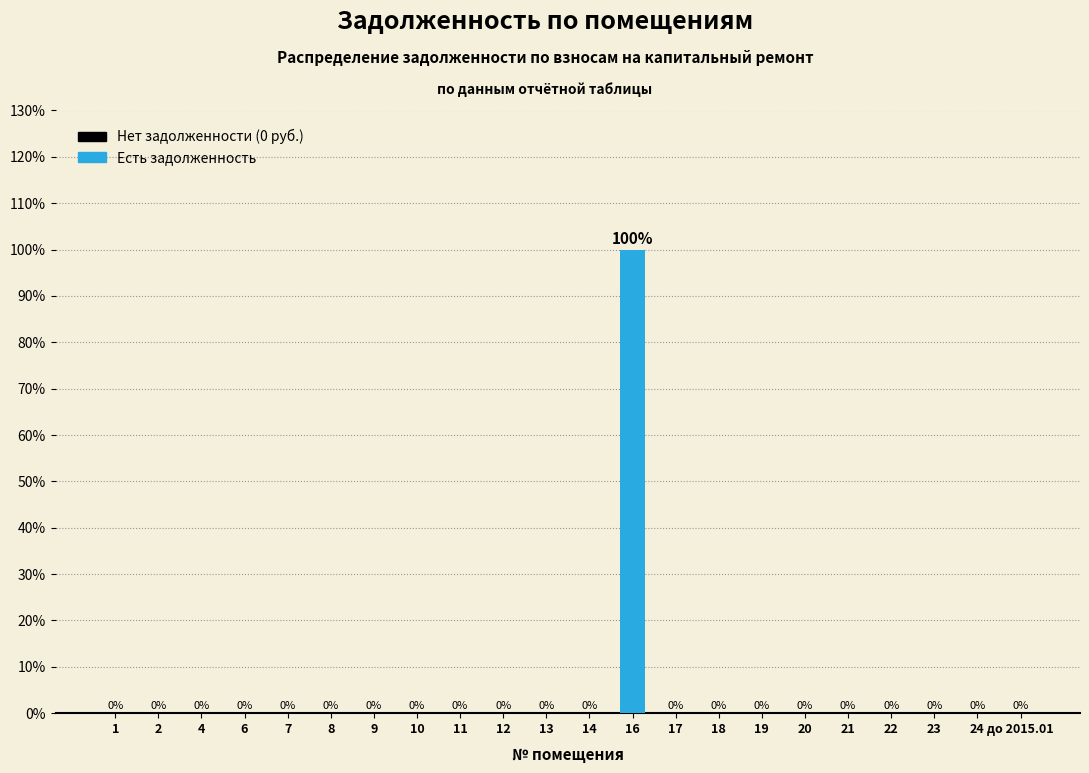

Reading left to right, extract all data points from this chart.

1=0	2=0	4=0	6=0	7=0	8=0	9=0	10=0	11=0	12=0	13=0	14=0	16=100	17=0	18=0	19=0	20=0	21=0	22=0	23=0	24=0	до 2015.01=0